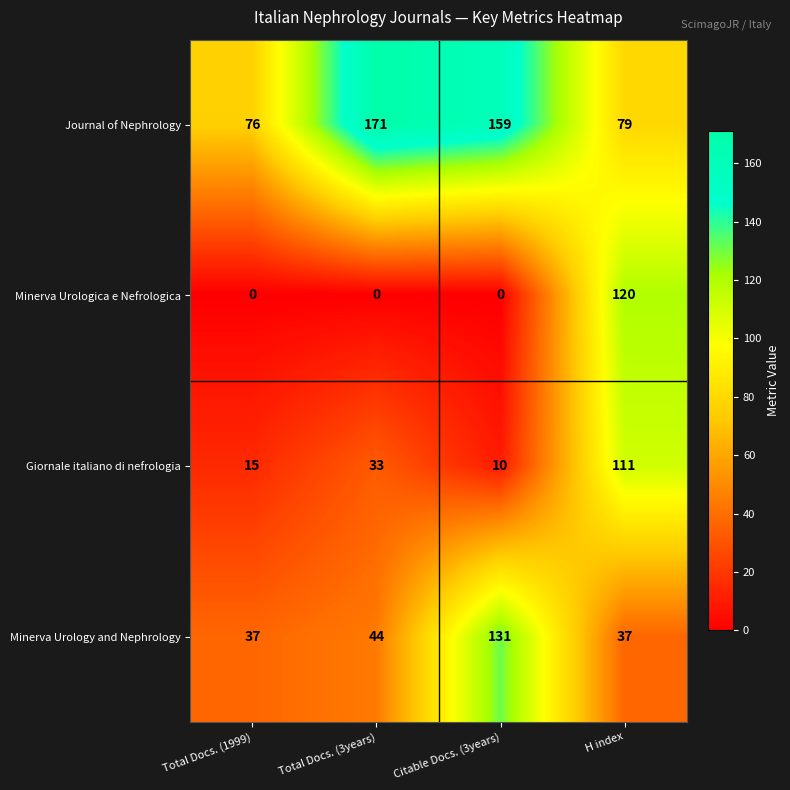

At how many categories does at least one series exceed 77?

3